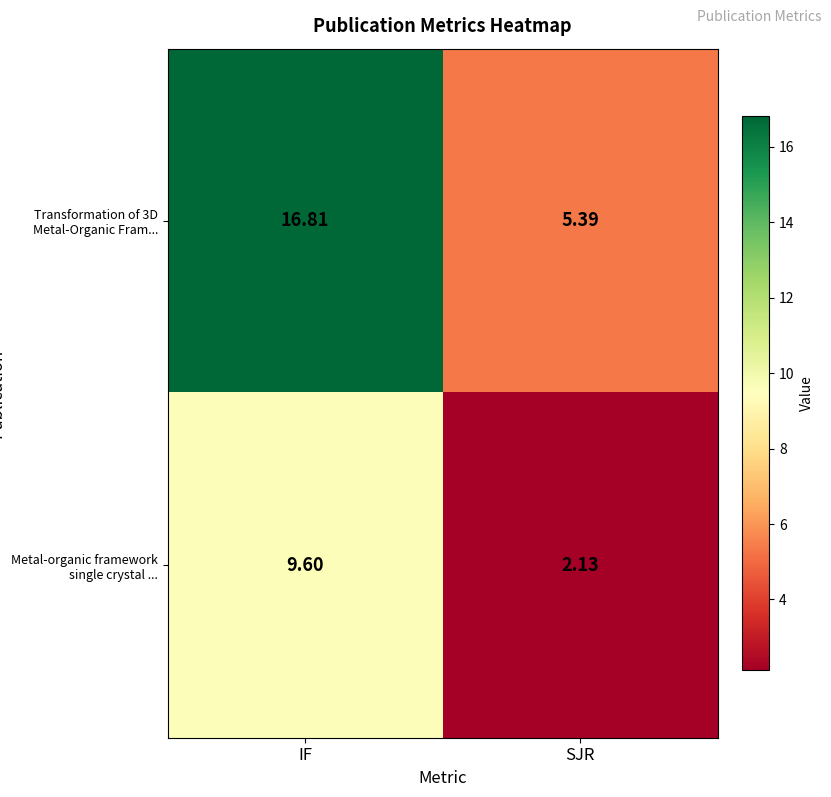

List the labels in order of Transformation of 3D Metal-Organic Fram... value, smallest first.

SJR, IF